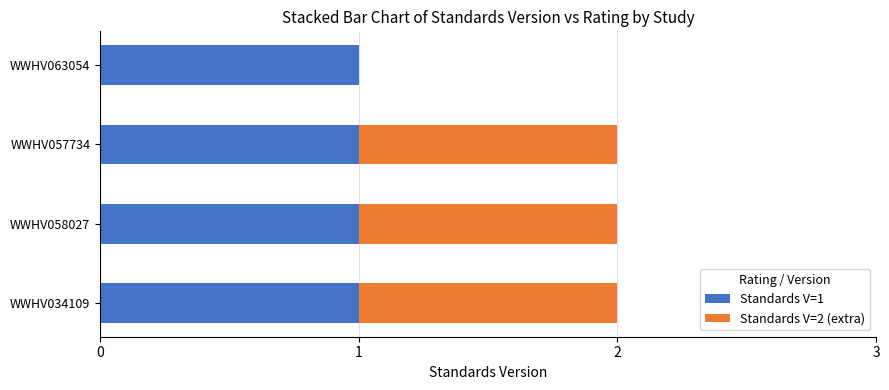

True or false: Standards V=1 has a value of 1 at WWHV057734.

True